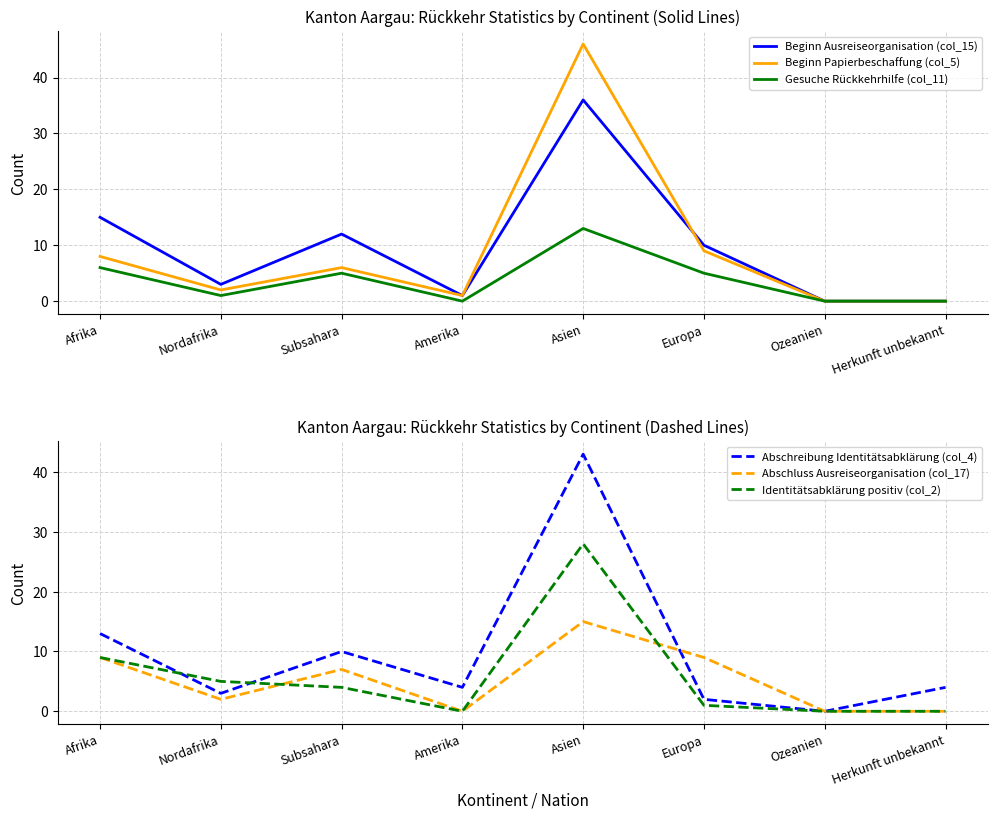

Where is the first local maximum for Abschreibung Identitätsabklärung (col_4)?

Subsahara